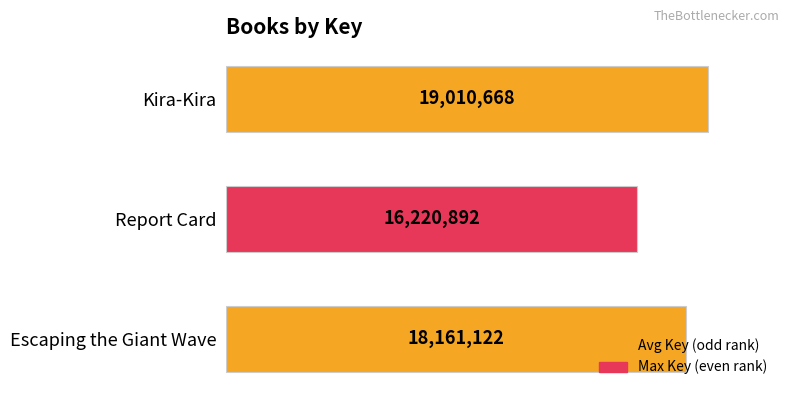

Are the bars horizontal?

Yes